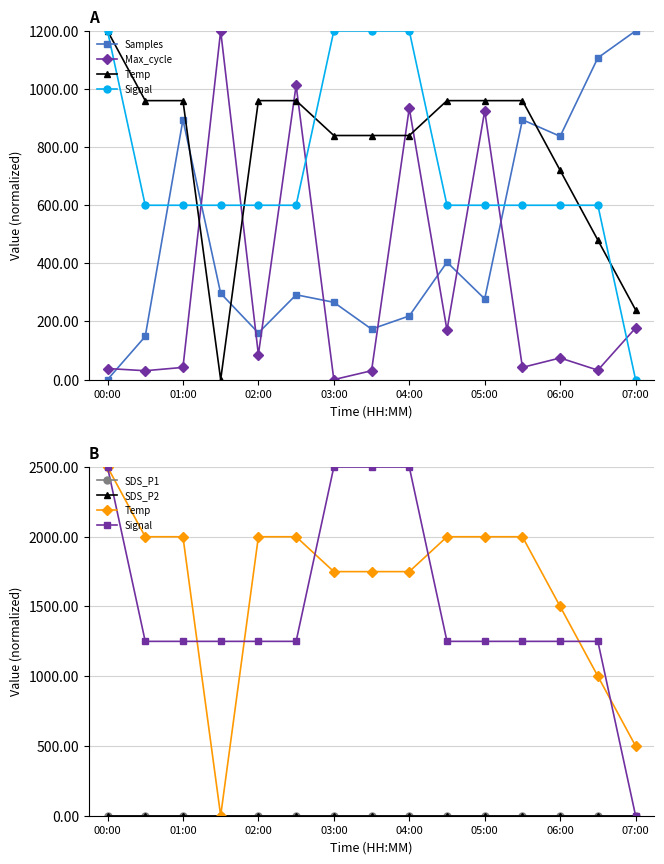

At which category does the chart reach its minimum across all series?

00:00